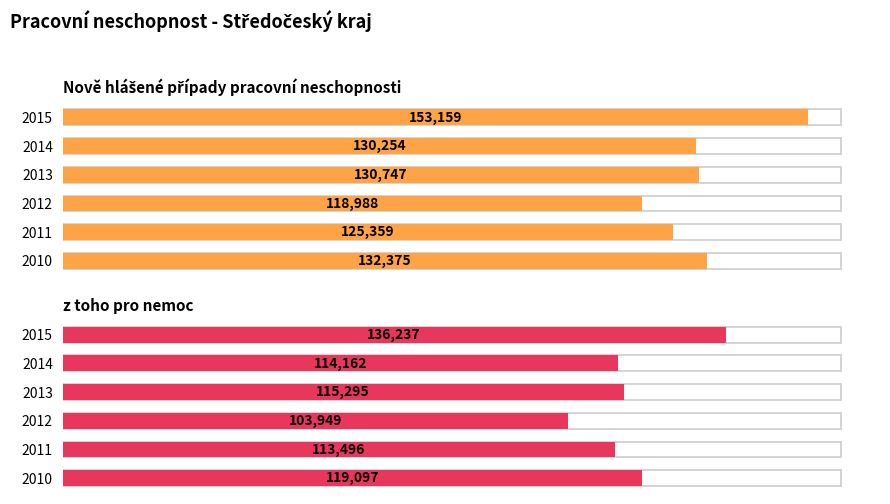

What is the spread (max minus min) of values at 2013?

15452